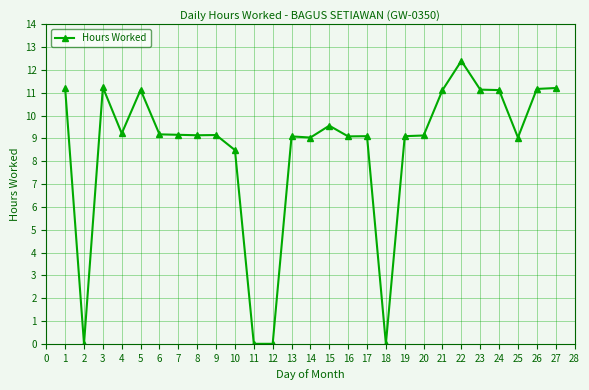

How many categories are shown in the chart?

27